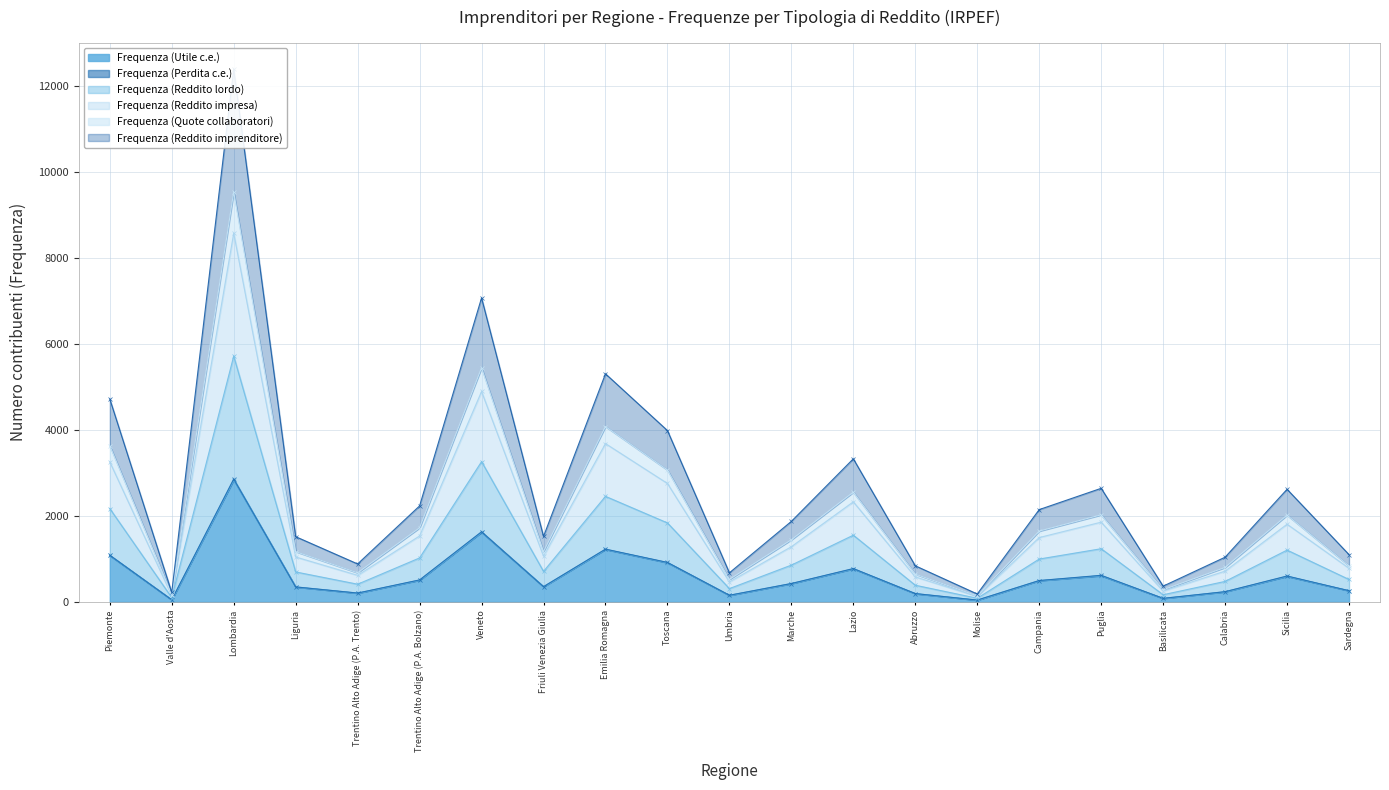

True or false: Frequenza (Reddito impresa) and Frequenza (Quote collaboratori) cross at least once.

False